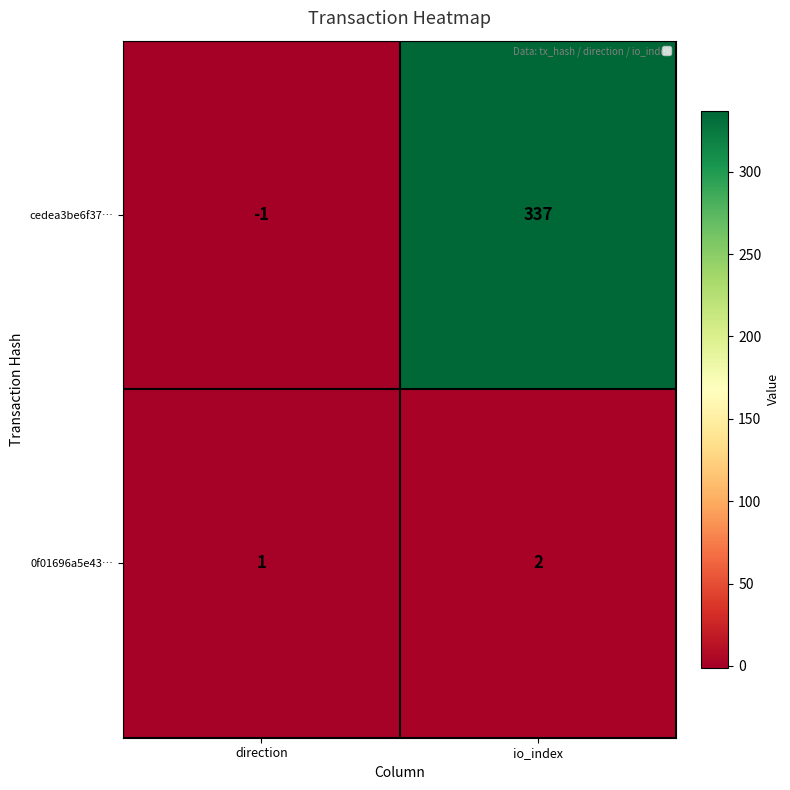

At which label is 0f01696a5e43… closest to 1?

direction